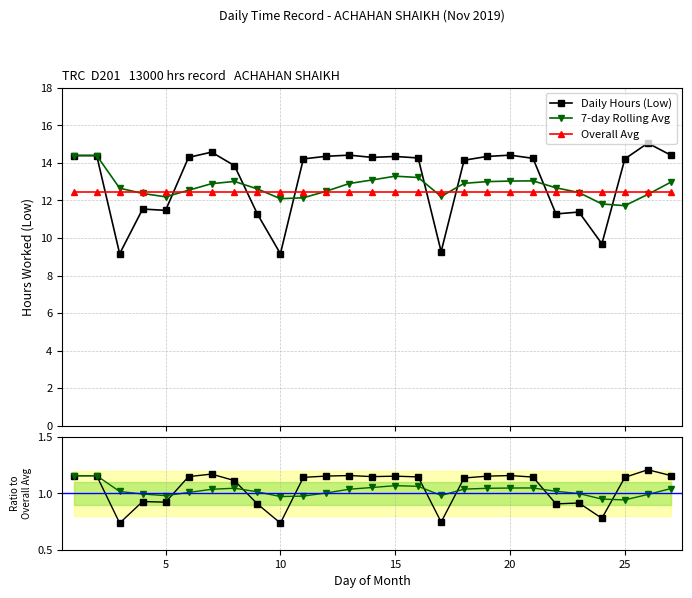

What is the value of the Daily Hours (Low) point at the 5th from the left?

11.5